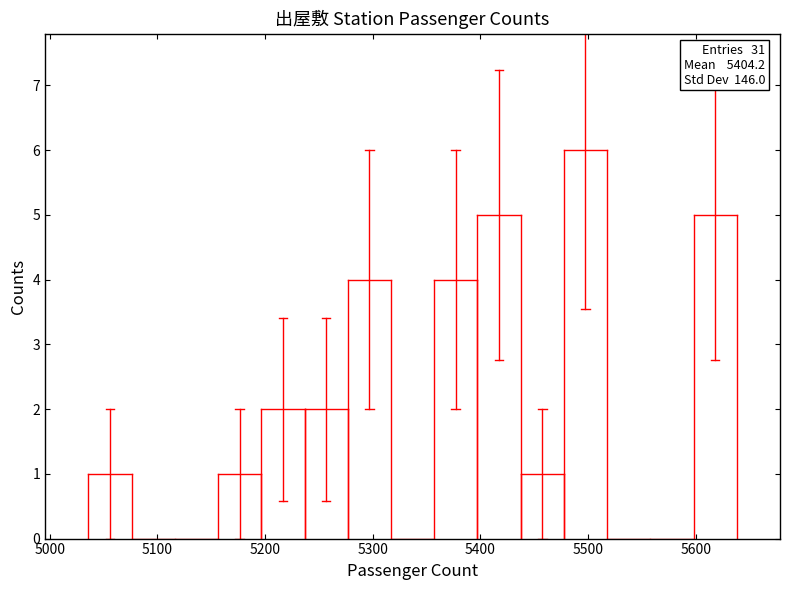

Which range on the x-axis has the tallest bar?

5480 to 5520